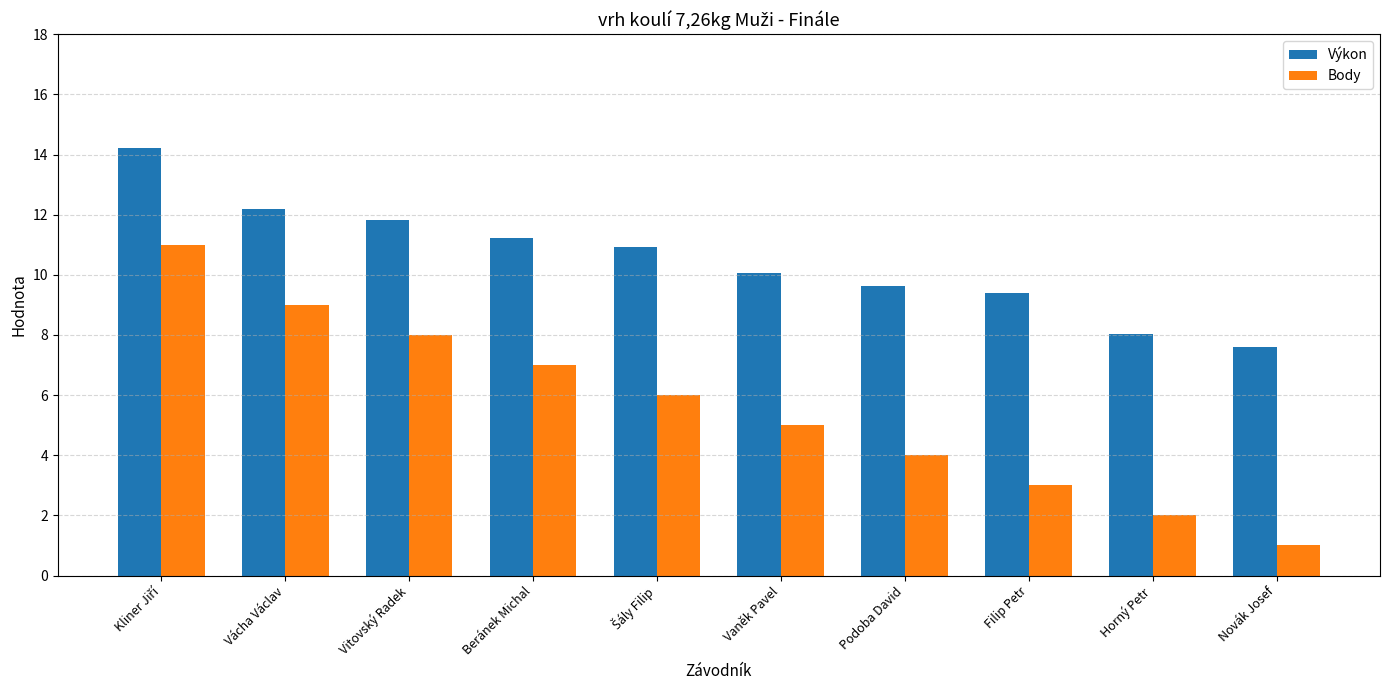

Which series has the largest total across all categories?

Výkon